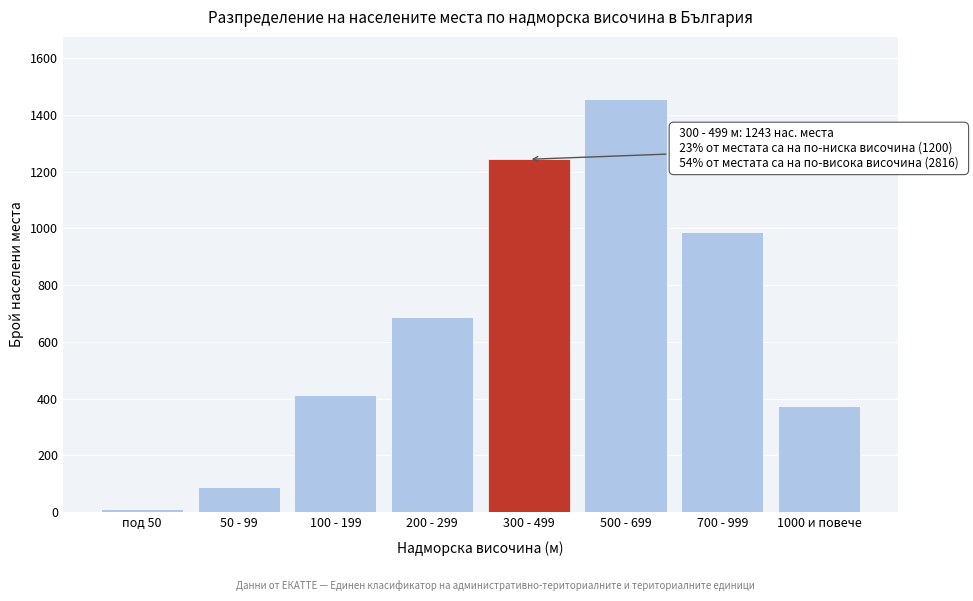

Reading left to right, extract all data points from this chart.

12	89	412	687	1243	1456	987	373